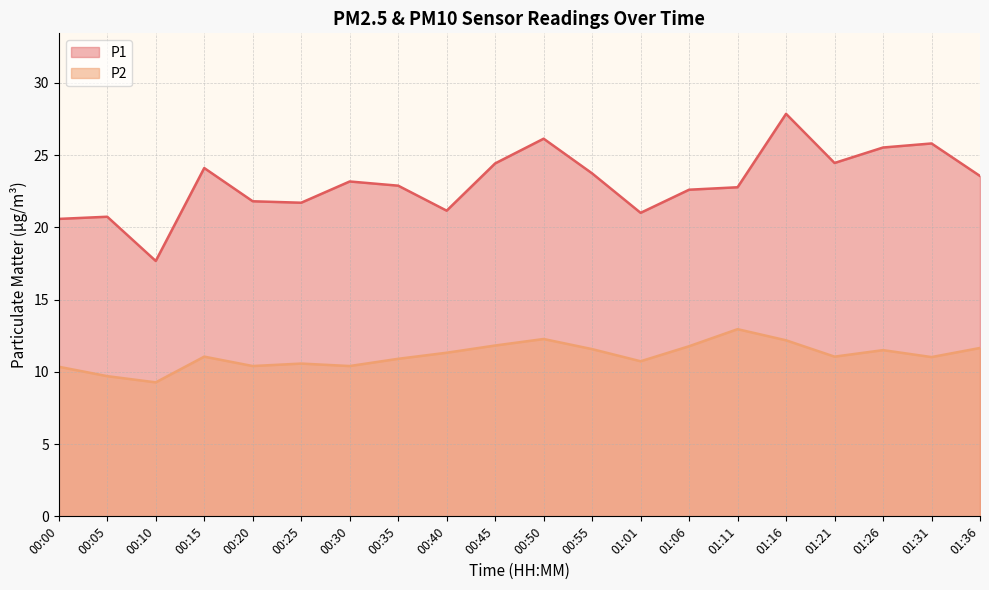

The value of P2 at 00:55 is 11.6. True or false?

True